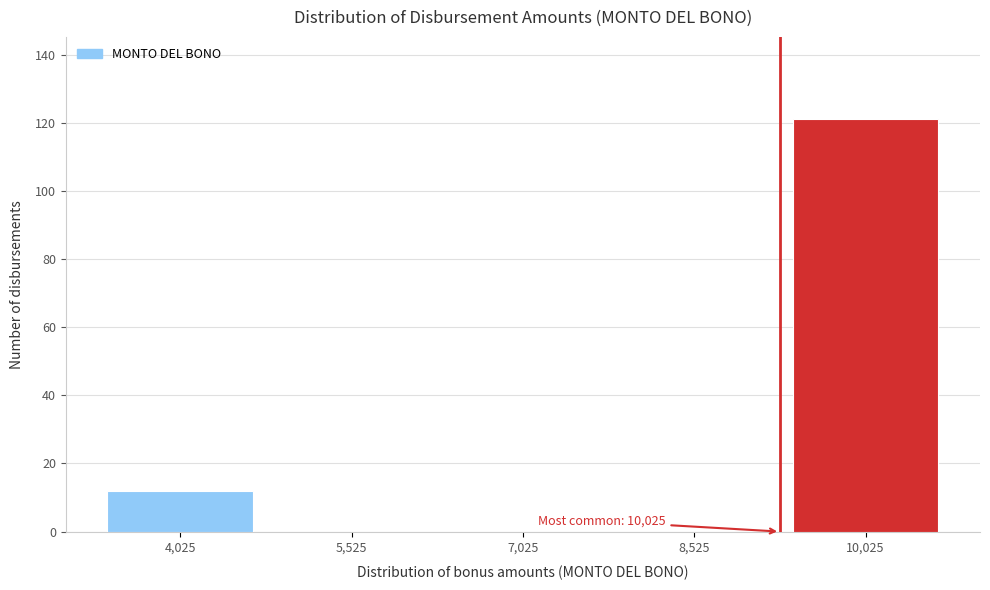

Reading right to left, what are all the values shown in this chart?

10,025=121	8,525=0	7,025=0	5,525=0	4,025=12